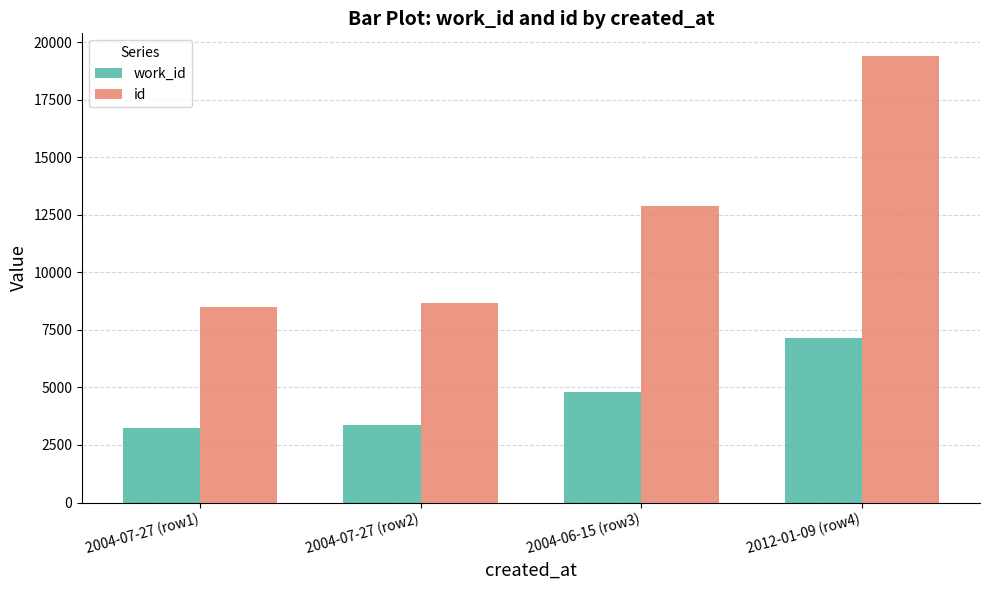

What is the value of the work_id bar at the 4th from the left?

7155